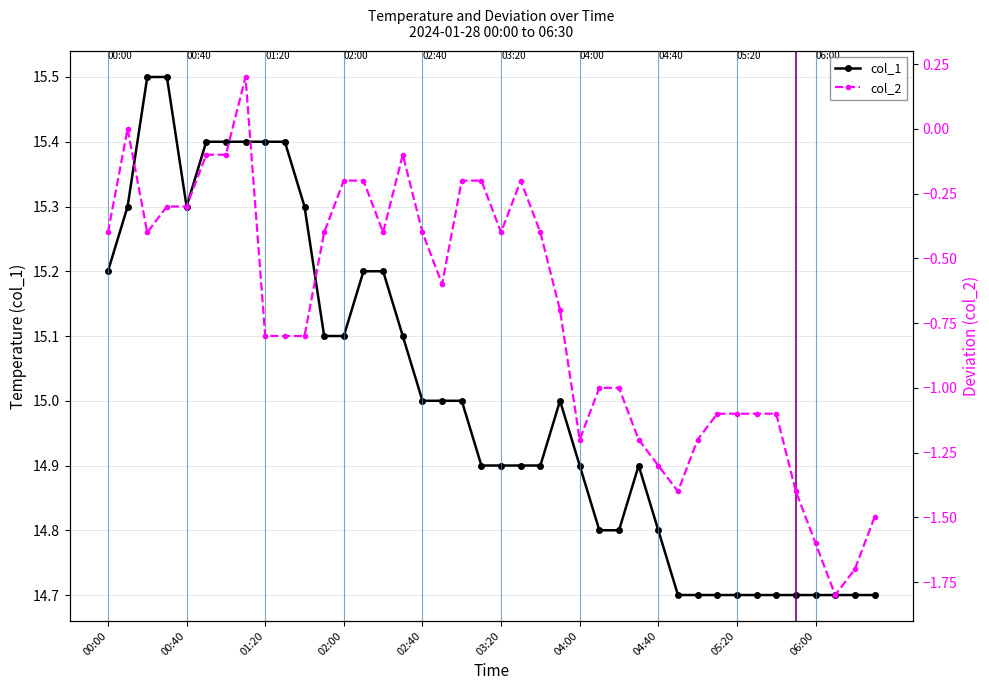

Reading left to right, extract all data points from this chart.

col_1: 15.2	15.3	15.5	15.5	15.3	15.4	15.4	15.4	15.4	15.4	15.3	15.1	15.1	15.2	15.2	15.1	15.0	15.0	15.0	14.9	14.9	14.9	14.9	15.0	14.9	14.8	14.8	14.9	14.8	14.7	14.7	14.7	14.7	14.7	14.7	14.7	14.7	14.7	14.7	14.7
col_2: -0.4	0.0	-0.4	-0.3	-0.3	-0.1	-0.1	0.2	-0.8	-0.8	-0.8	-0.4	-0.2	-0.2	-0.4	-0.1	-0.4	-0.6	-0.2	-0.2	-0.4	-0.2	-0.4	-0.7	-1.2	-1.0	-1.0	-1.2	-1.3	-1.4	-1.2	-1.1	-1.1	-1.1	-1.1	-1.4	-1.6	-1.8	-1.7	-1.5